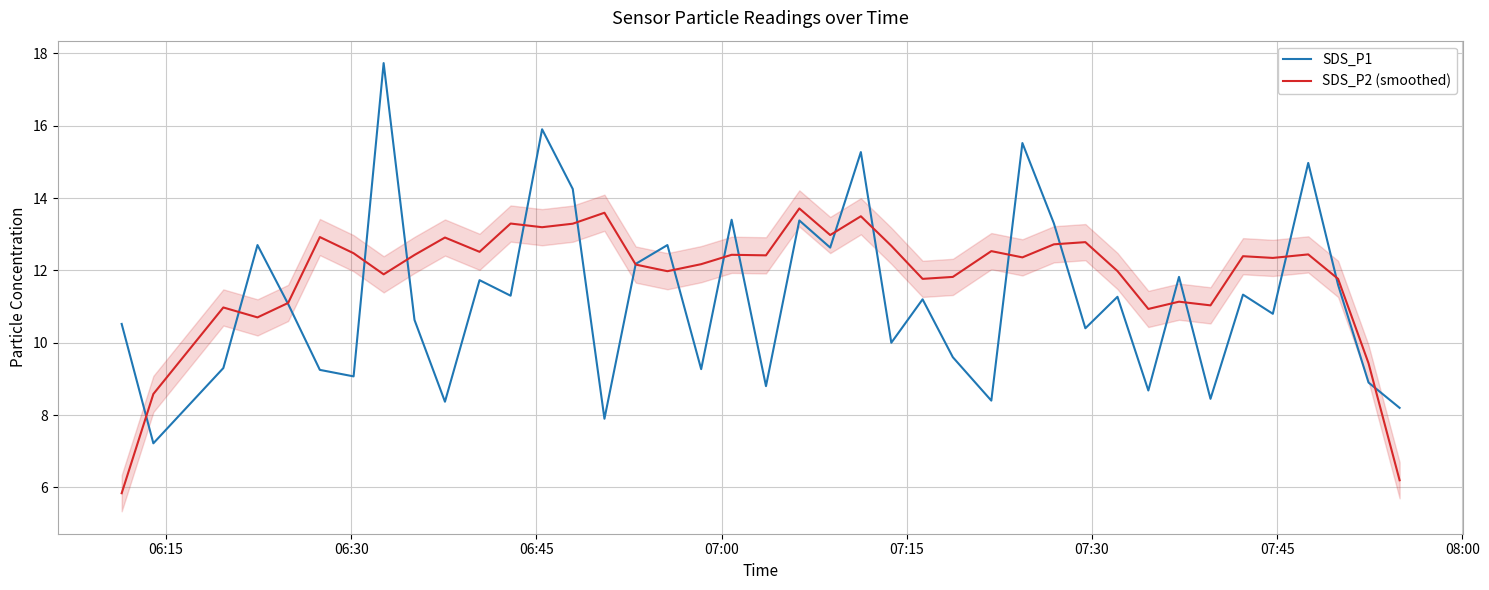

Reading left to right, list all the values displayed in this chart.

SDS_P1: 10.5	7.2	9.3	12.7	11.1	9.2	9.1	17.7	10.6	8.4	11.7	11.3	15.9	14.2	7.9	12.2	12.7	9.3	13.4	8.8	13.4	12.6	15.3	10.0	11.2	9.6	8.4	15.5	13.3	10.4	11.3	8.7	11.8	8.4	11.3	10.8	15.0	11.6	8.9	8.2
SDS_P2 (smoothed): 5.8	8.6	11.0	10.7	11.1	12.9	12.5	11.9	12.4	12.9	12.5	13.3	13.2	13.3	13.6	12.2	12.0	12.2	12.4	12.4	13.7	13.0	13.5	12.7	11.8	11.8	12.5	12.4	12.7	12.8	12.0	10.9	11.1	11.0	12.4	12.3	12.4	11.8	9.4	6.2